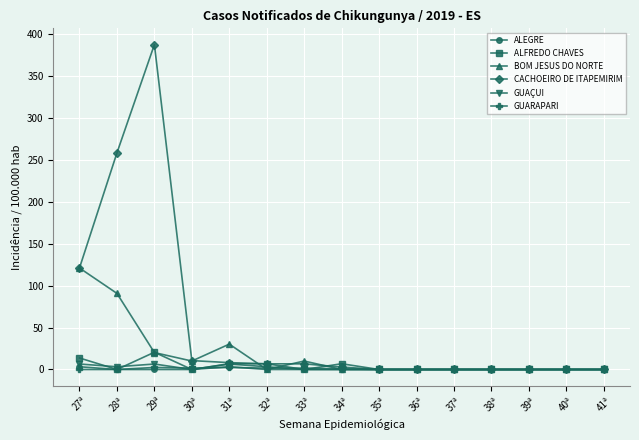

What are all the series names shown in the legend?

ALEGRE, ALFREDO CHAVES, BOM JESUS DO NORTE, CACHOEIRO DE ITAPEMIRIM, GUAÇUI, GUARAPARI